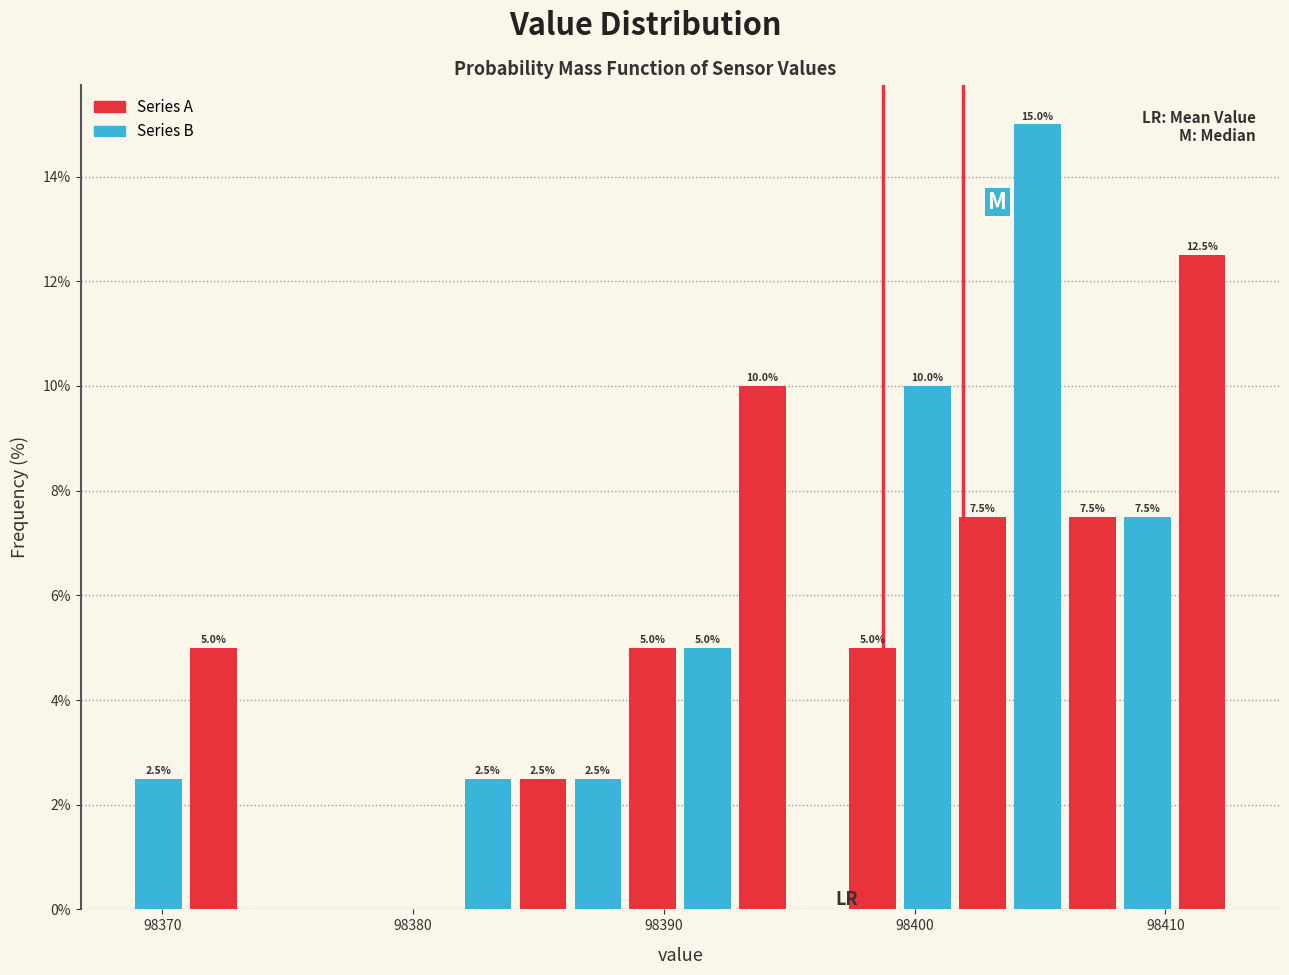

Around what value on the x-axis is the tallest bar? Give the approximate position of its centre, as read against the axis.

98405